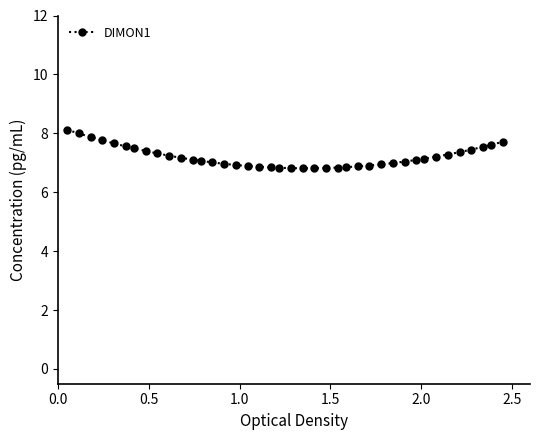

Does the chart have visible grid lines?

No